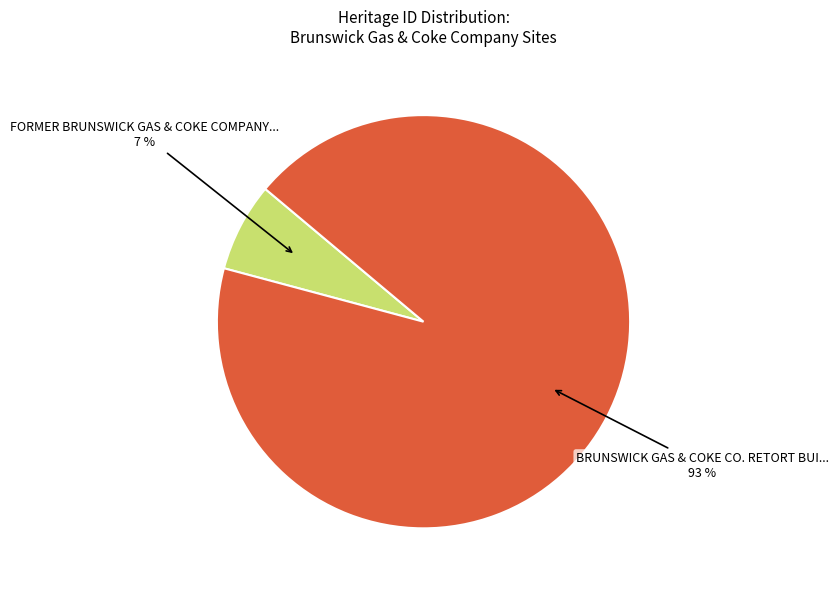

To the nearest percent, what is the average slice percentage?

50%